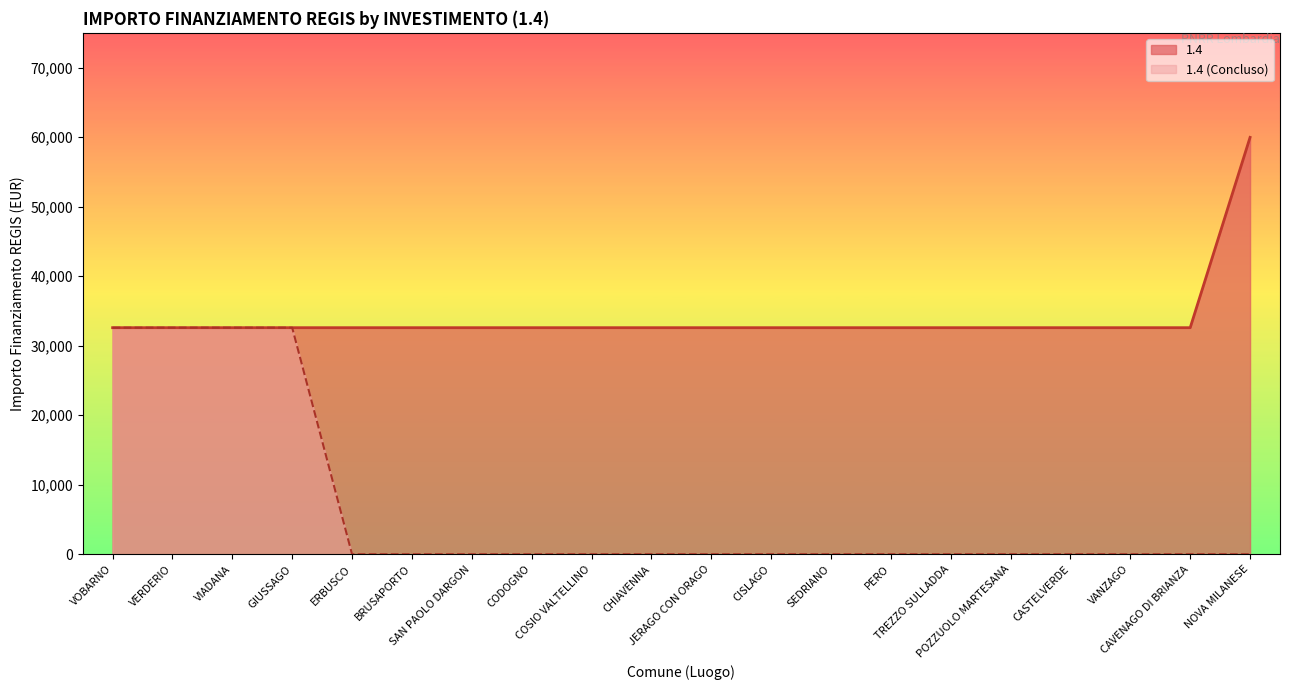

Between COSIO VALTELLINO and SEDRIANO, which series saw the biggest shift?

1.4